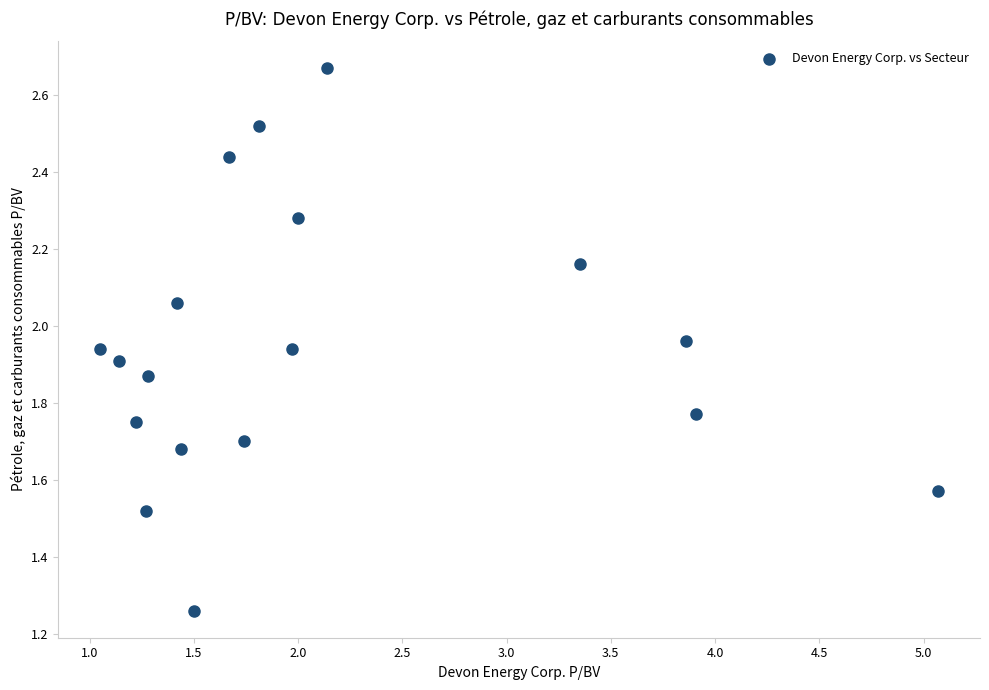

What is the range of Y values (max minus min)?

1.4